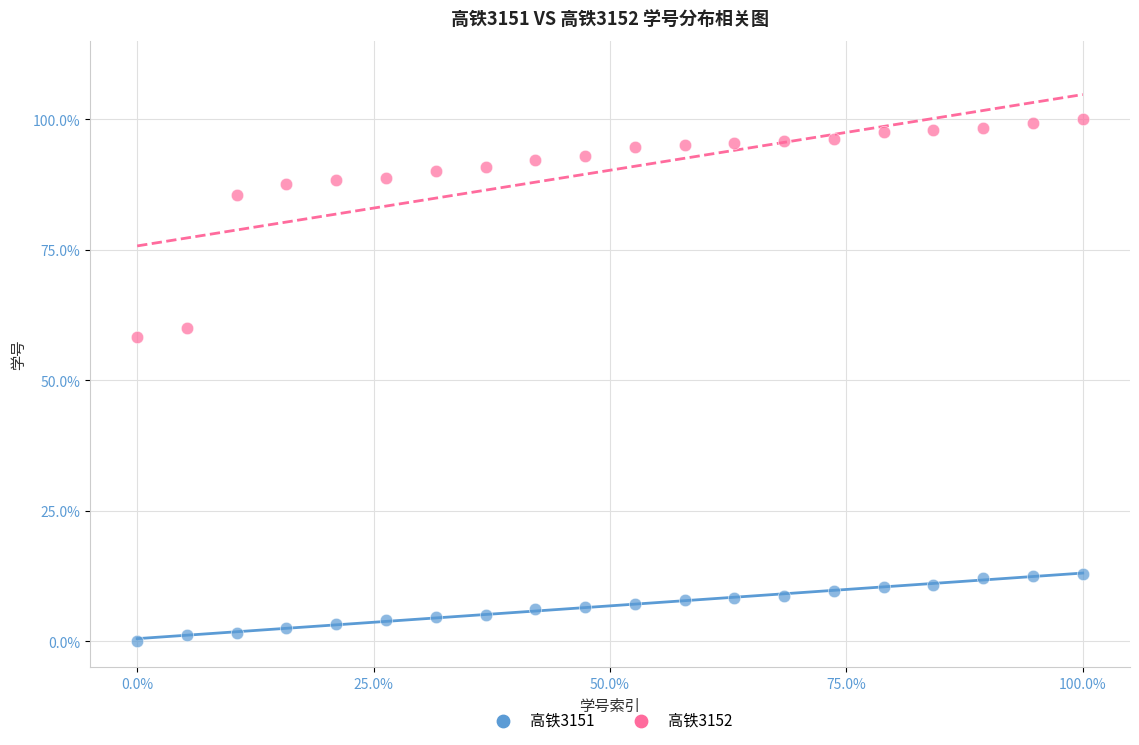

Which series reaches the maximum Y coordinate?

高铁3152